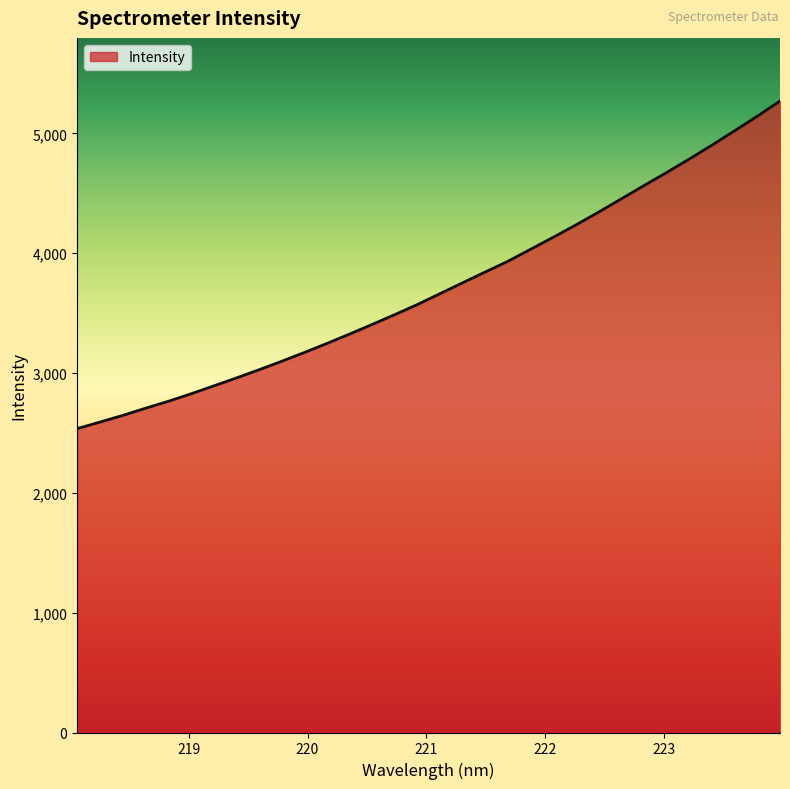

What is the maximum value shown in the chart?

5270.9